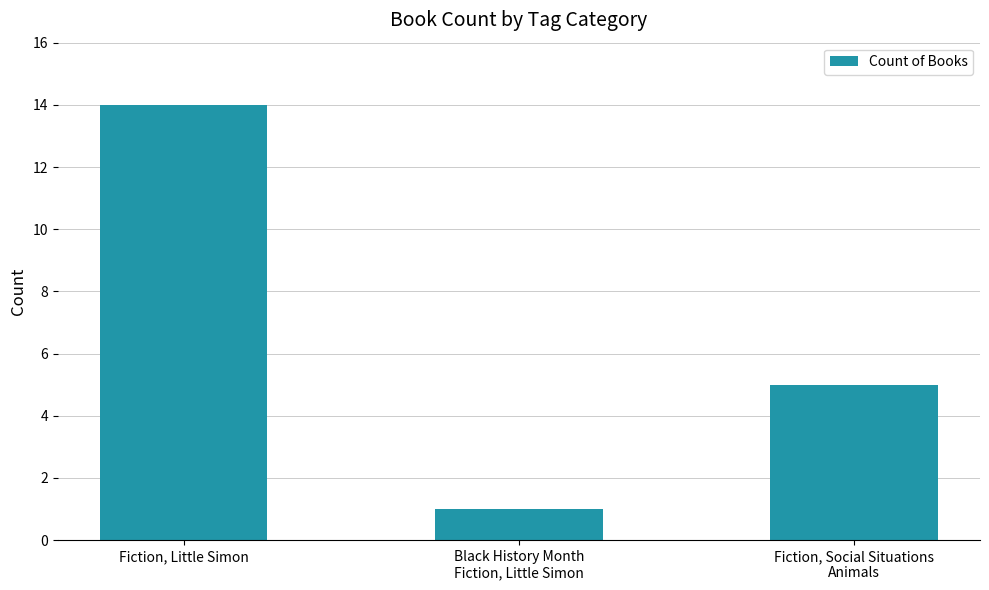

Between Black History Month
Fiction, Little Simon and Fiction, Social Situations
Animals, which is larger?

Fiction, Social Situations
Animals